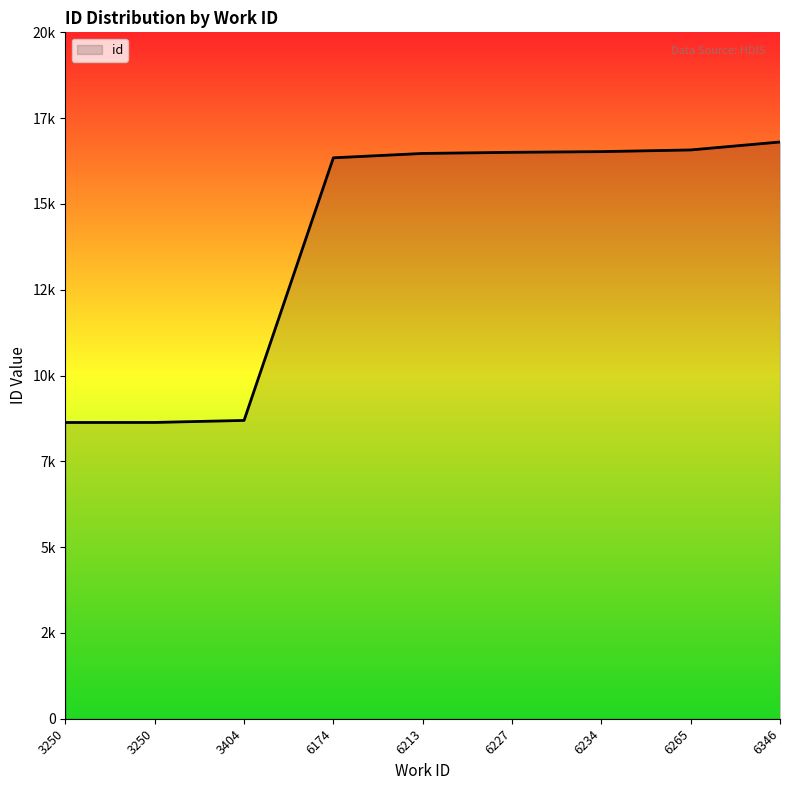

Approximately how many times larger is the value at 6346 compared to 6265?

1.0